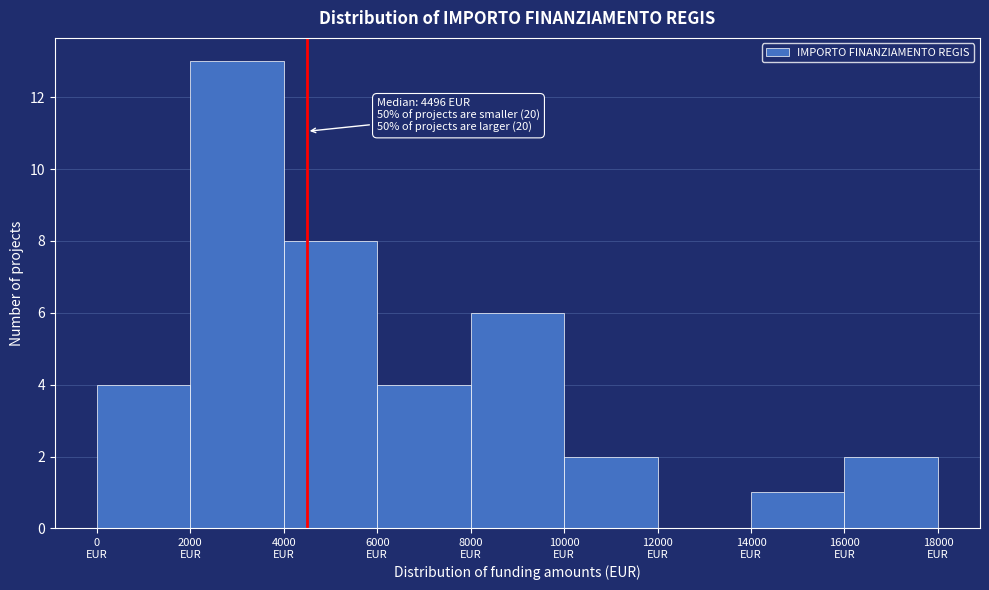

Which range on the x-axis has the tallest bar?

2000 to 4000